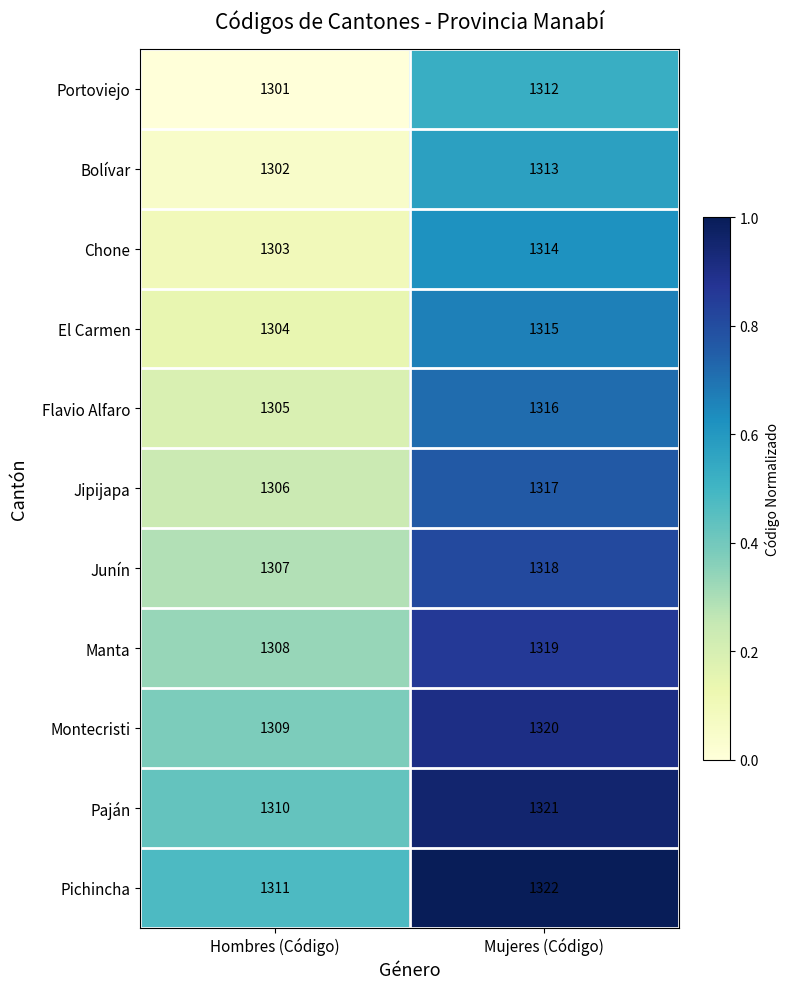

What is the sum of all Flavio Alfaro values?

2621